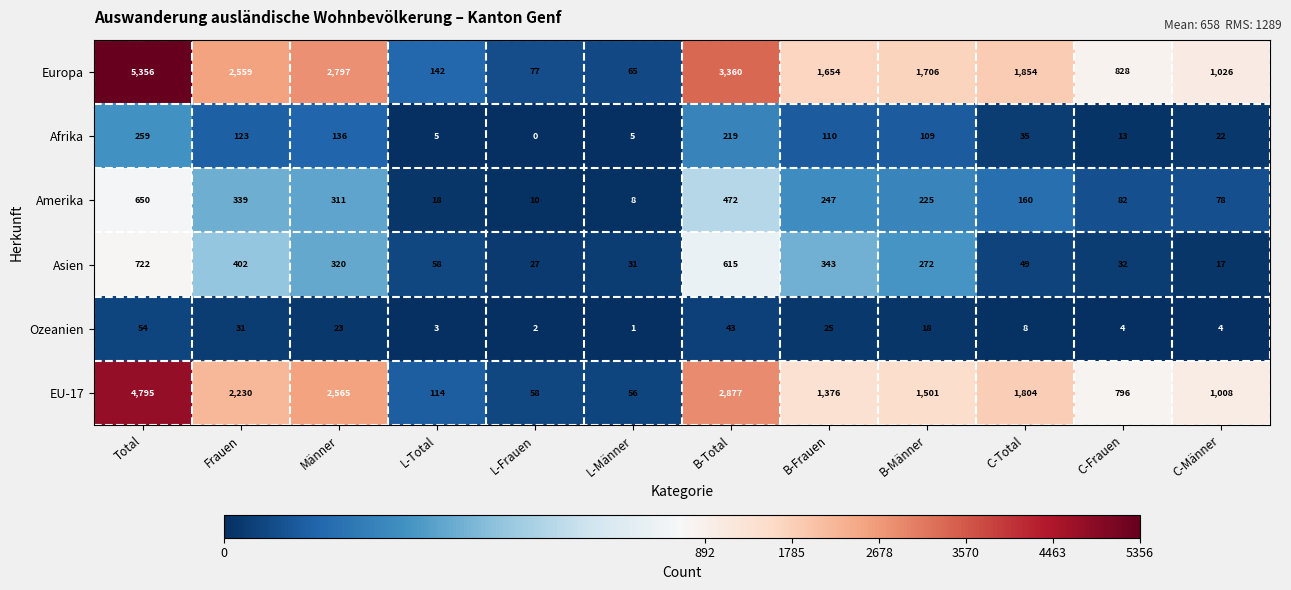

At which category is the sum across all series the highest?

Total